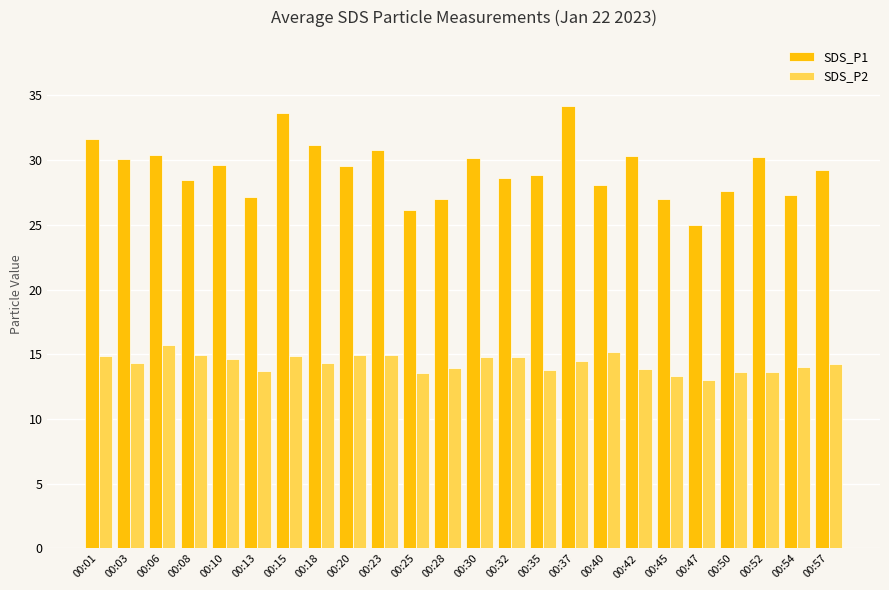

Which category has the highest value in the SDS_P1 series?

00:37